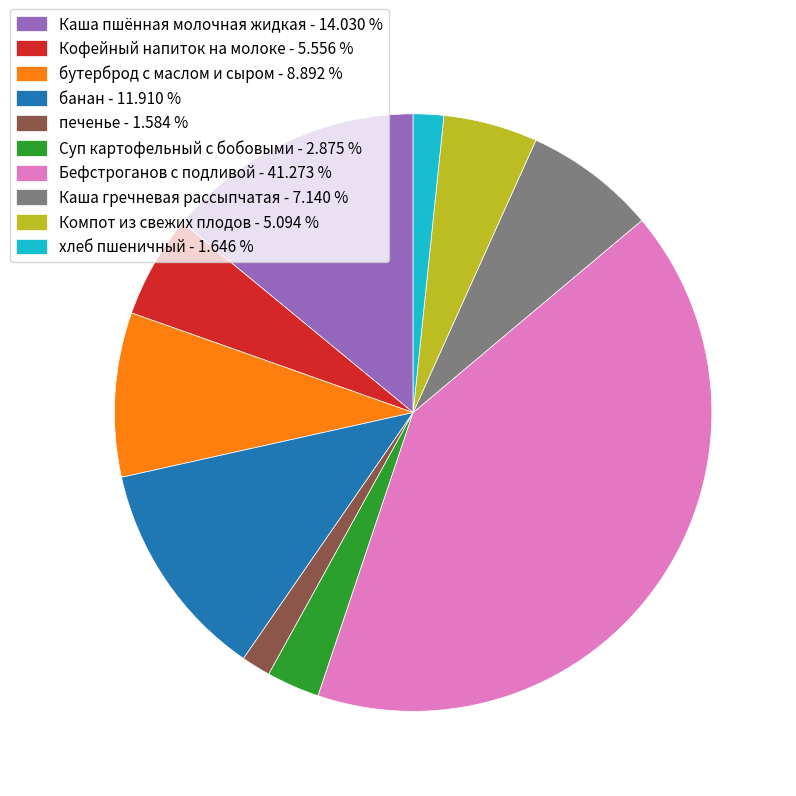

Which has a higher value, Бефстроганов с подливой - 41.273 % or Каша гречневая рассыпчатая - 7.140 %?

Бефстроганов с подливой - 41.273 %